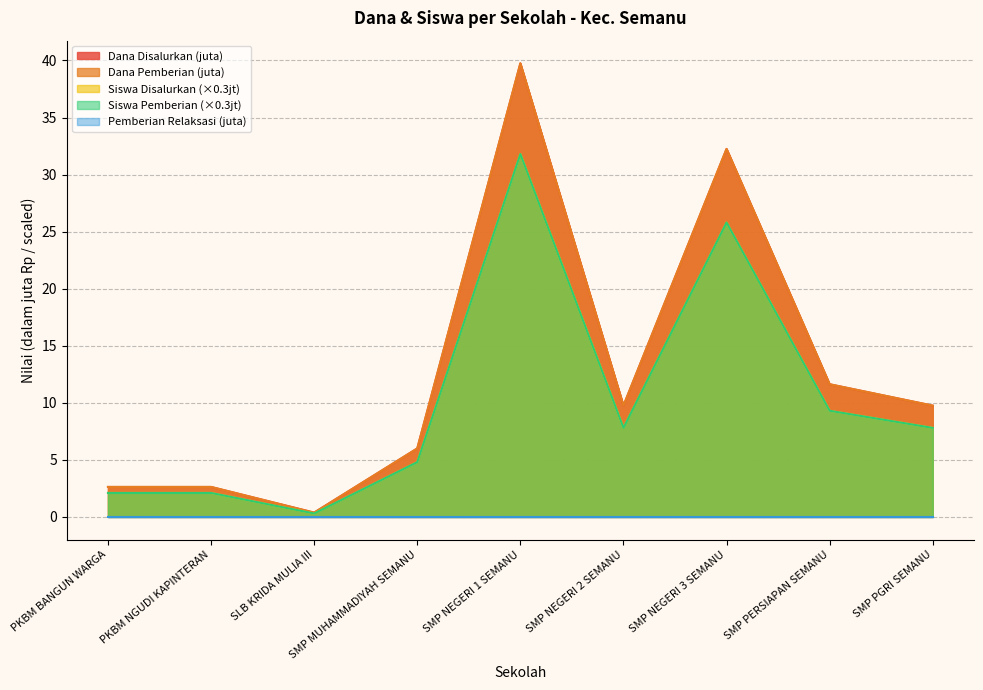

At which category is the sum across all series the highest?

SMP NEGERI 1 SEMANU